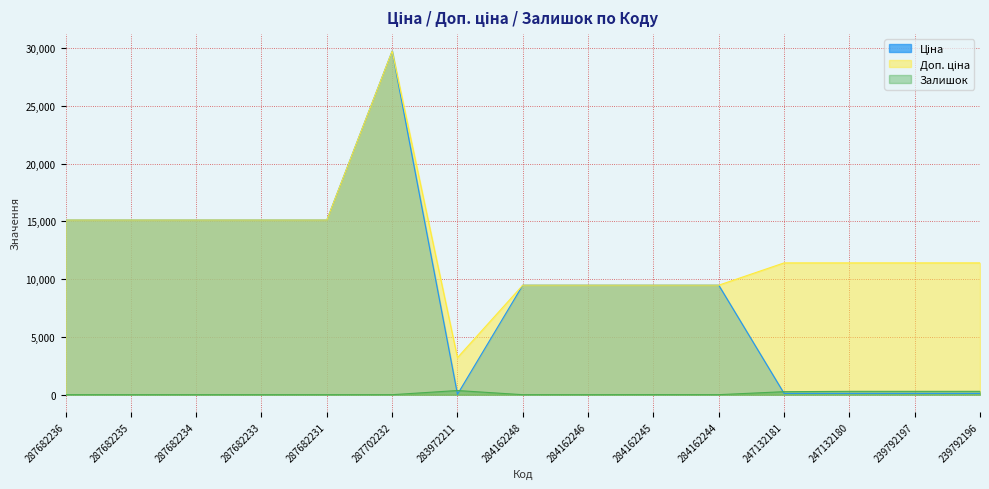

What is the value of the Ціна point at the 11th from the left?

9480.1